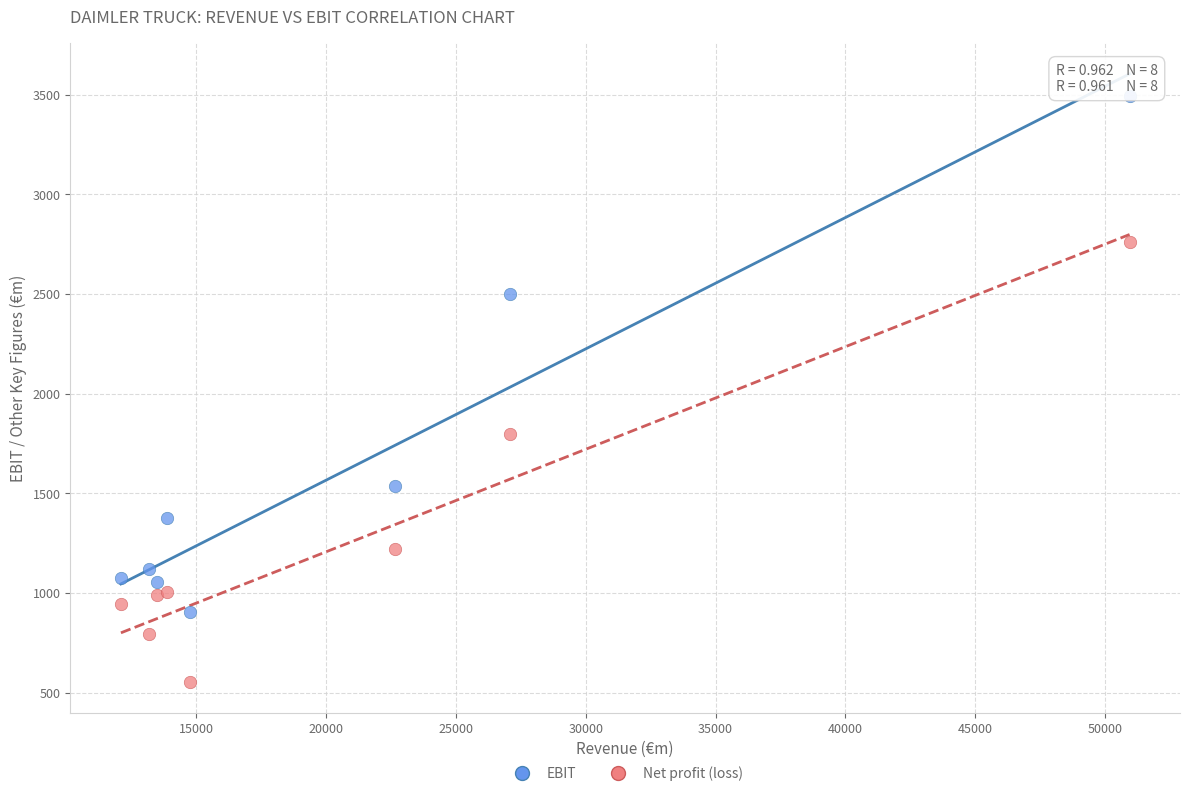

What are all the series names shown in the legend?

EBIT, Net profit (loss)